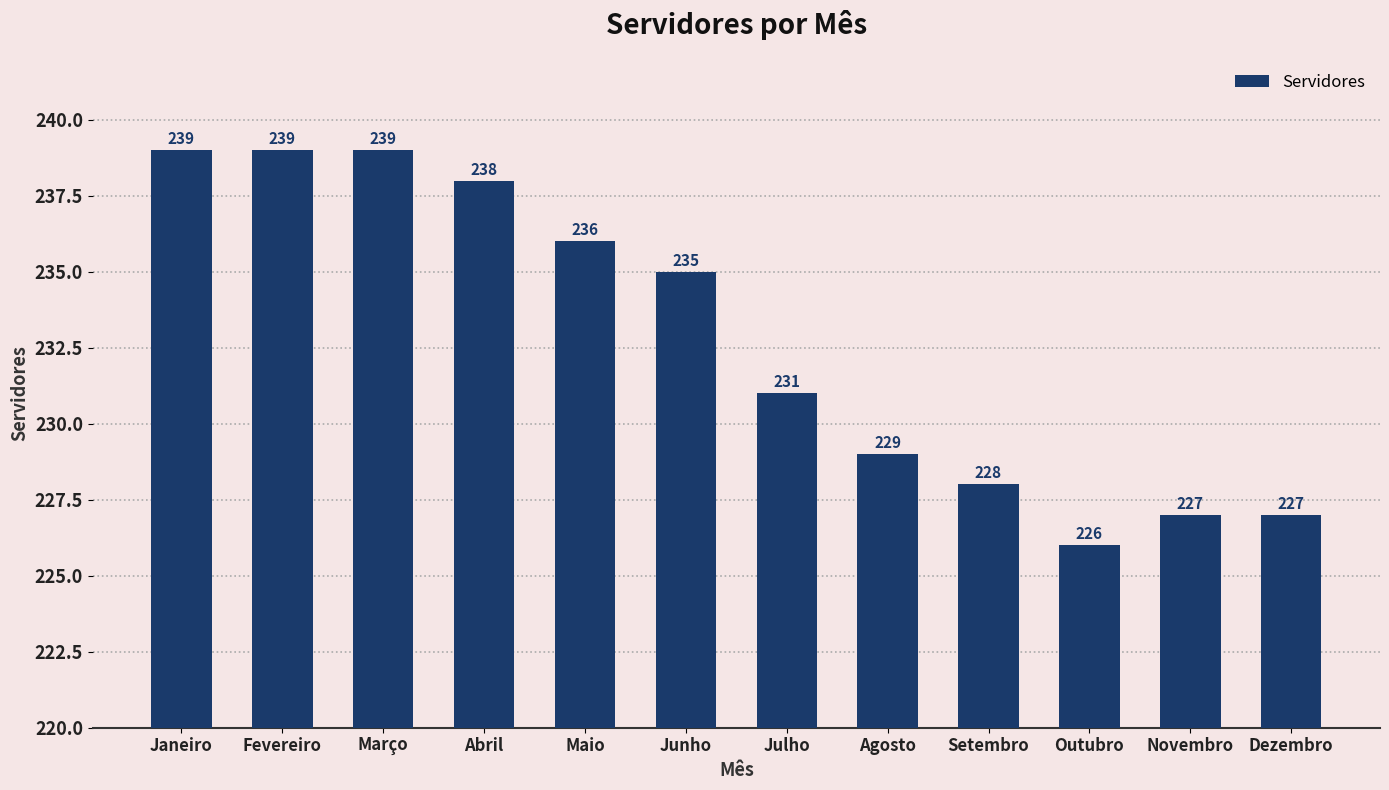

What is the difference between the values at Abril and Junho?

3